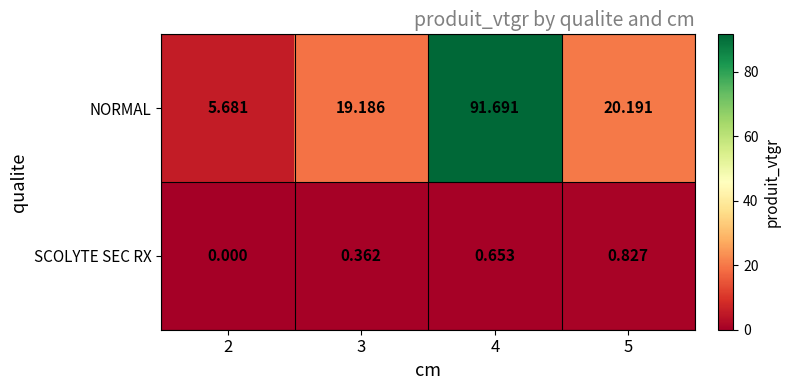

Which series changed the most between 2 and 3?

NORMAL